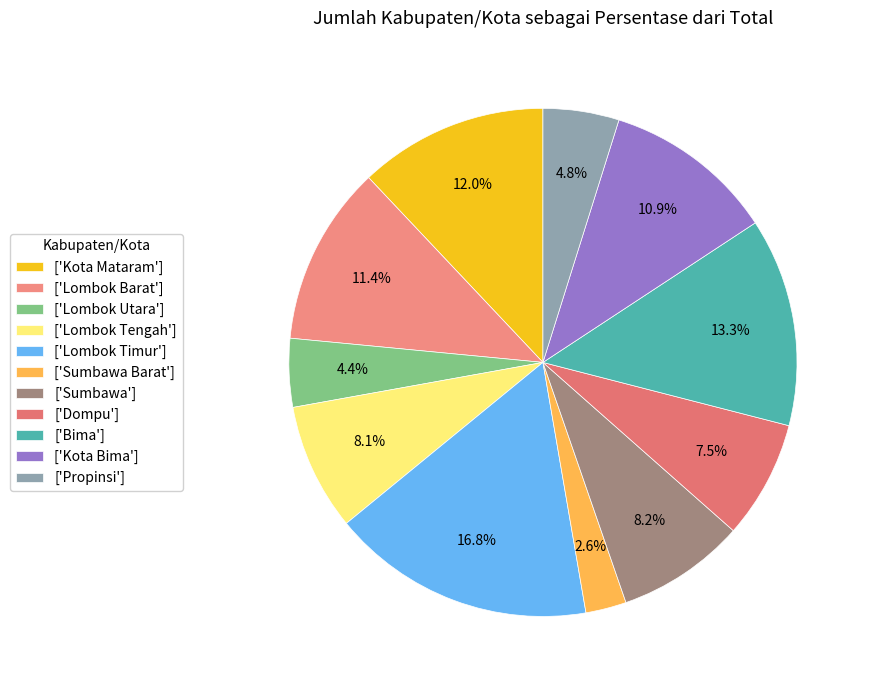

Which slice is the smallest?

['Sumbawa Barat']